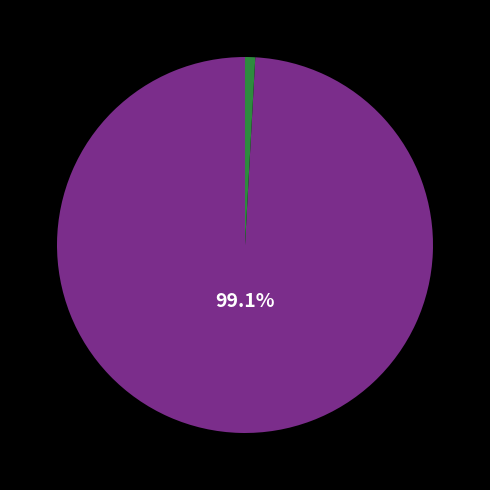

Is there any slice that represents more than half of the pie?

Yes